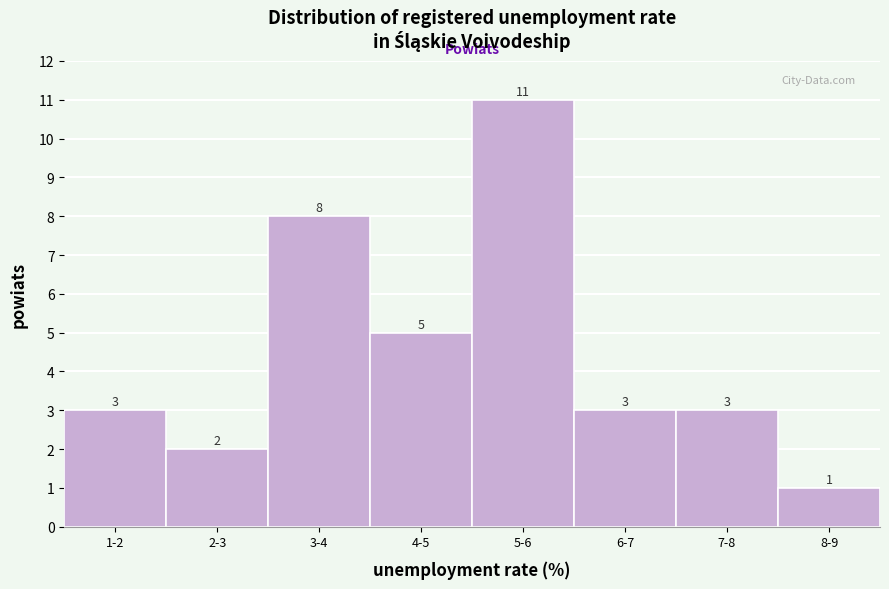

Reading right to left, transcribe all the data shown in this chart.

8-9=1	7-8=3	6-7=3	5-6=11	4-5=5	3-4=8	2-3=2	1-2=3